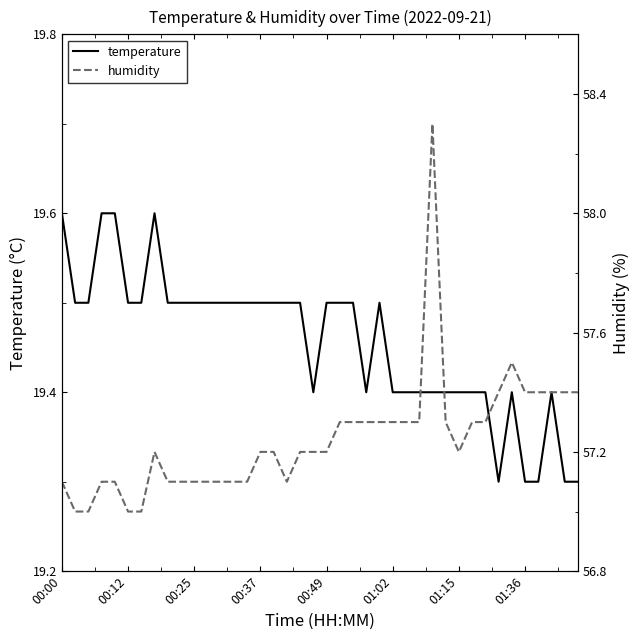

What is the difference between the maximum and minimum values in the humidity series?

1.3